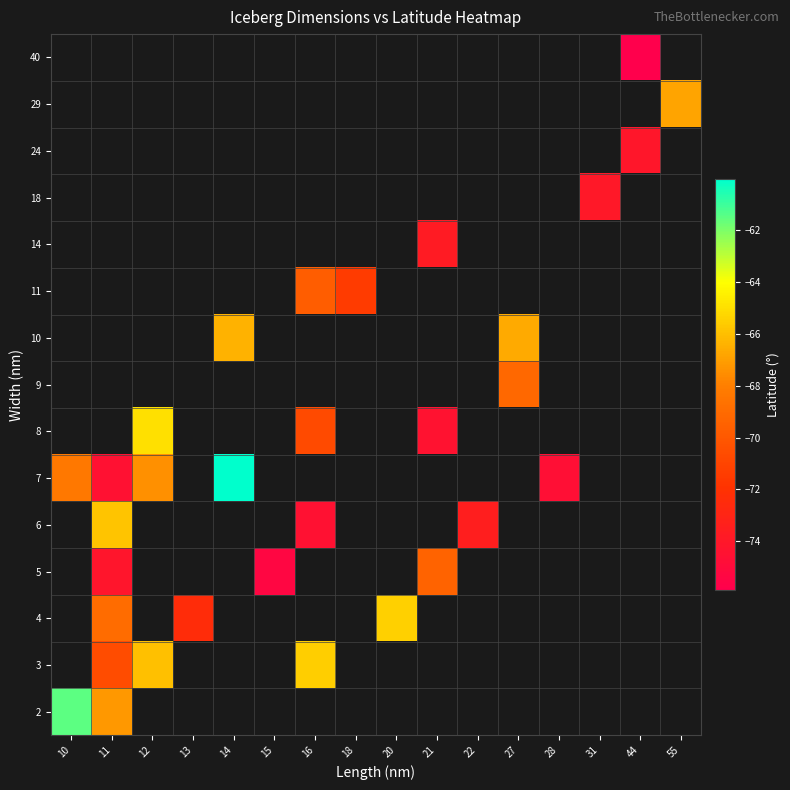

What is the smallest value displayed?

-75.9